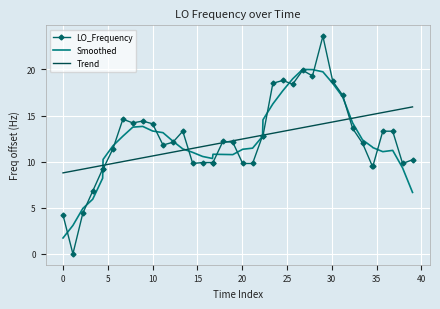

In Smoothed, how many points are higher than both neighbors (excluding endpoints)?

4